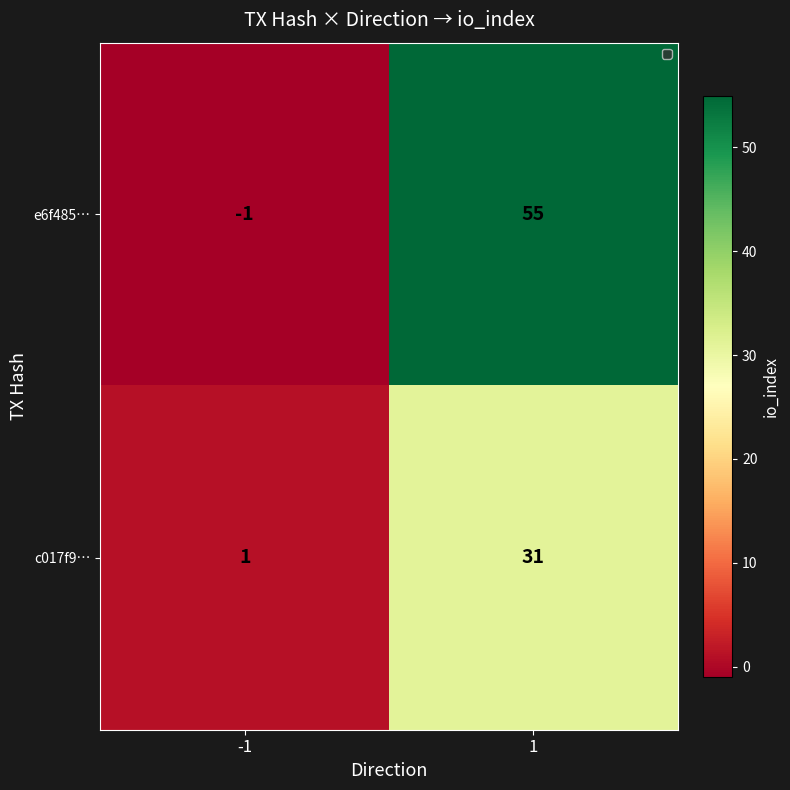

The value of c017f9… at -1 is 1. True or false?

True